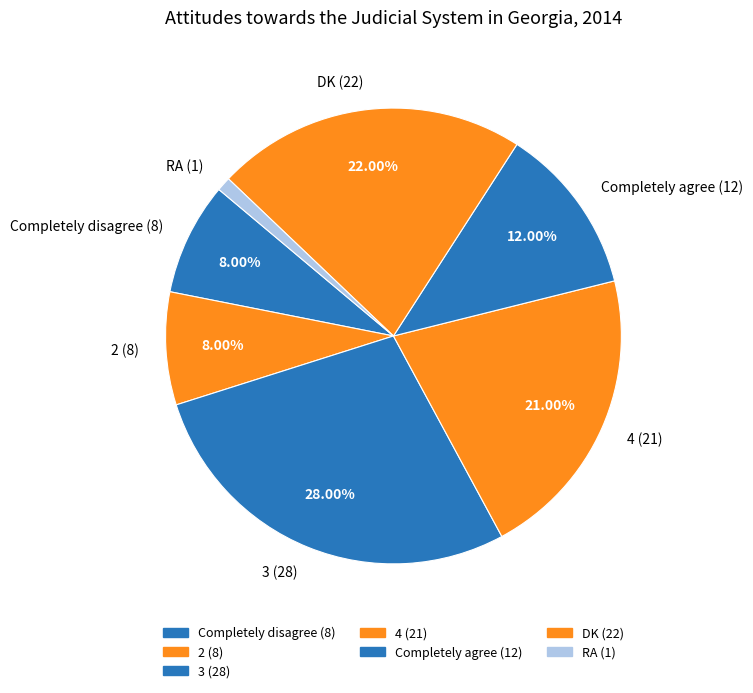

Which category has the smallest portion of the pie?

RA